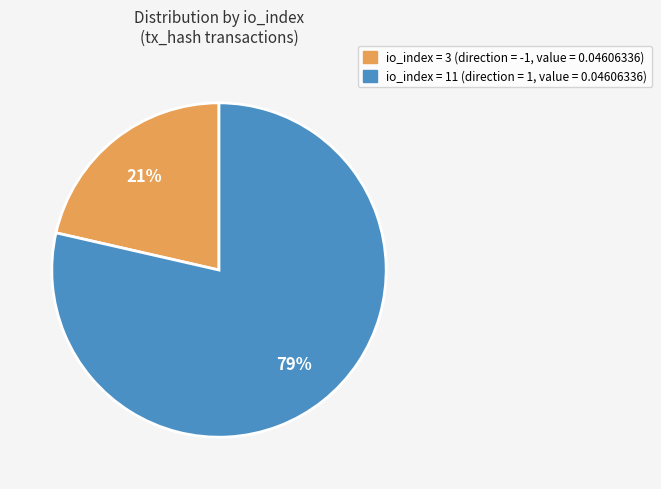

The io_index = 3 (direction = -1, value = 0.04606336) slice represents 8% of the pie. True or false?

False